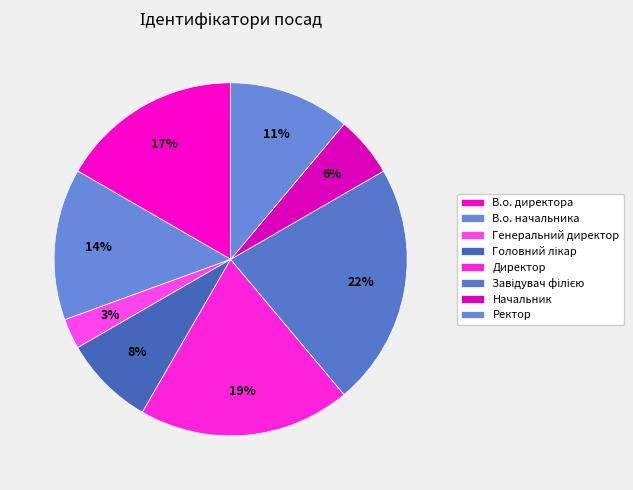

How many segments does this pie chart have?

8